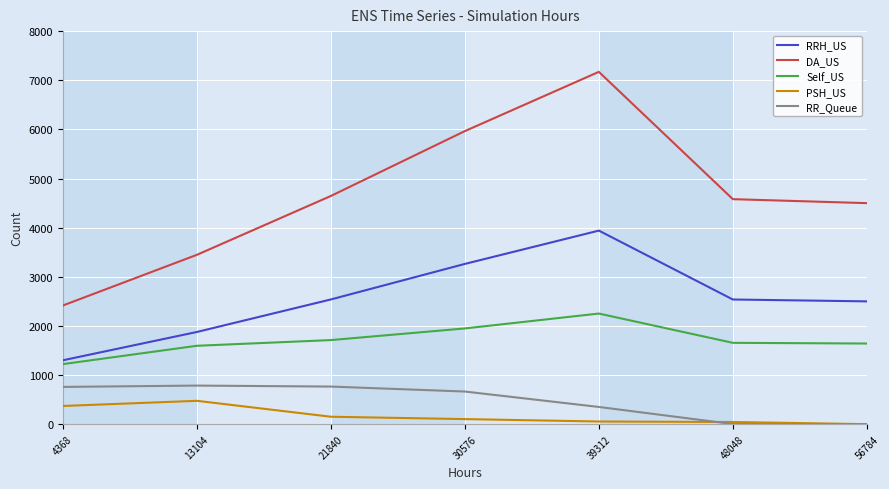

What is the sum of all Self_US values?

12030